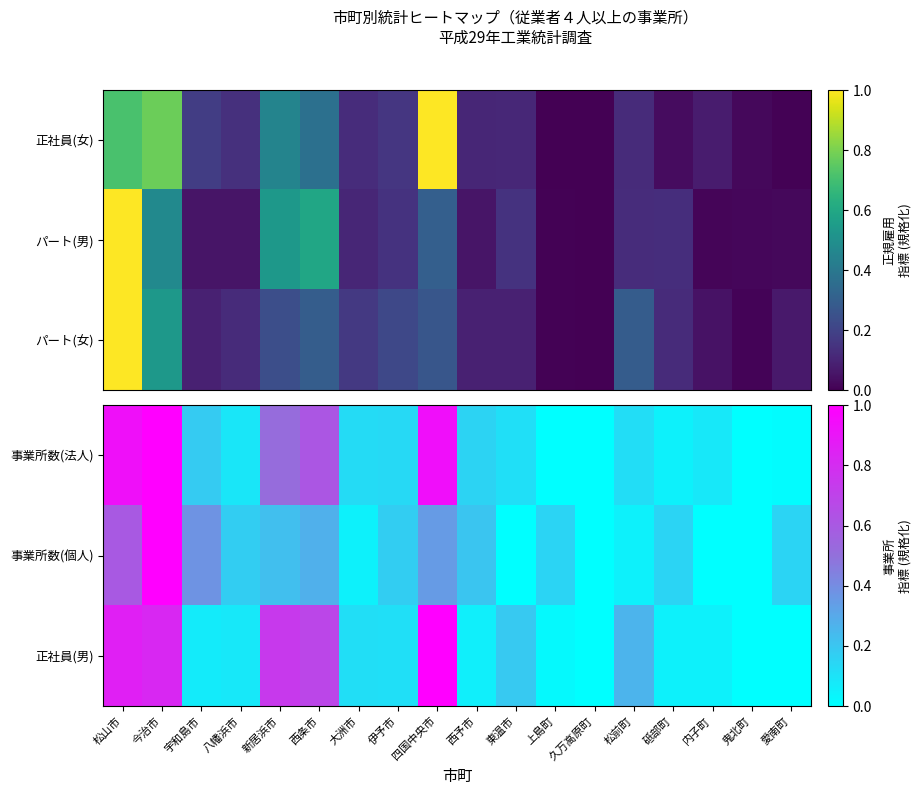

What is the sum of the 事業所数(法人) values at 内子町 and 伊予市?

0.2